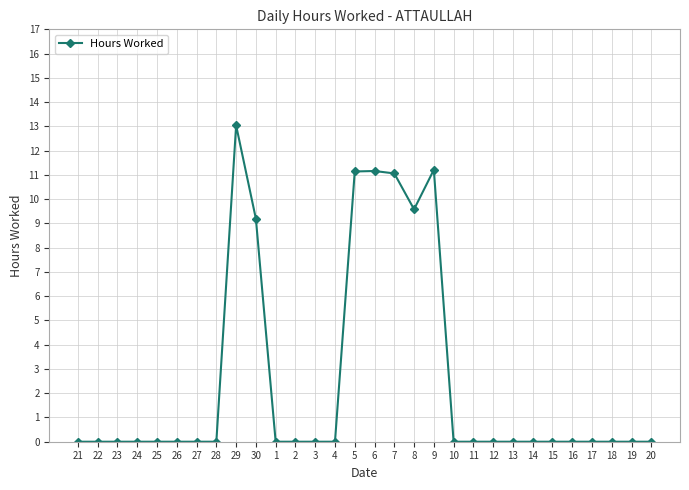

What is the average value?

2.5